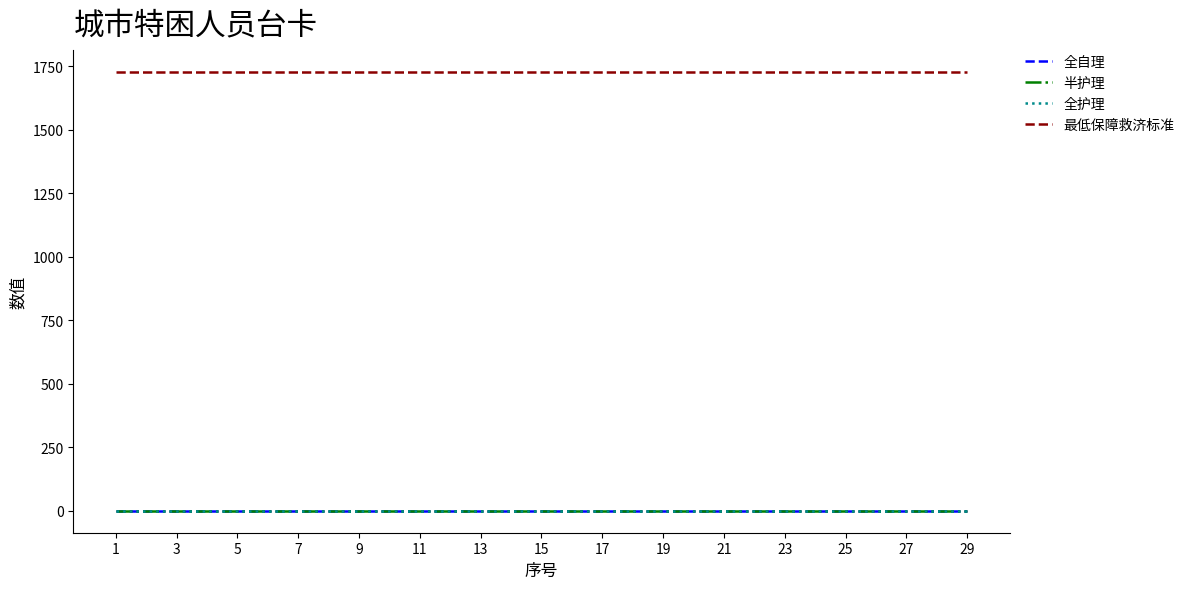

Is this an area chart (filled region under the line)?

No